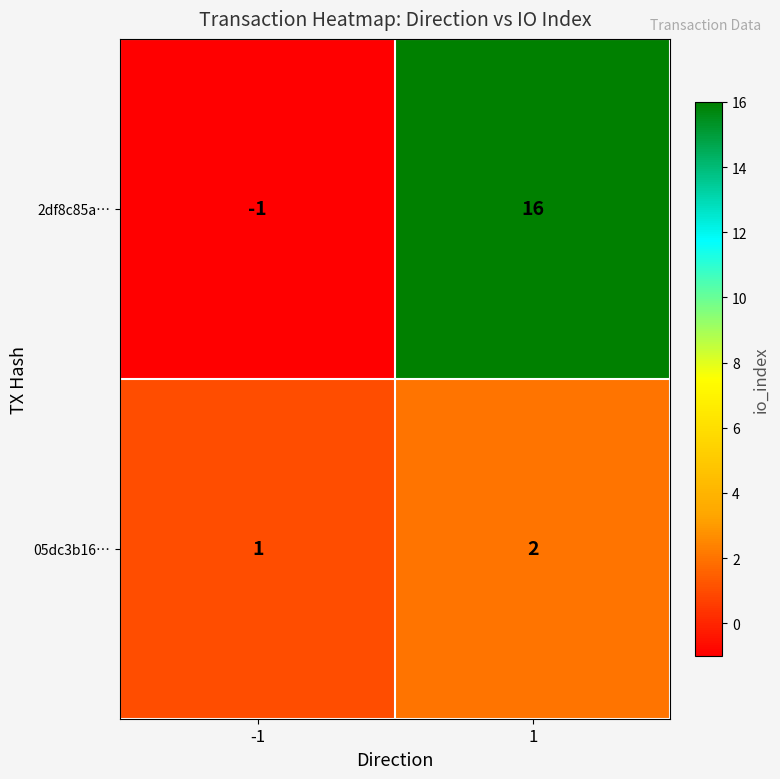

Rank the series at 1 from lowest to highest value.

05dc3b16…, 2df8c85a…